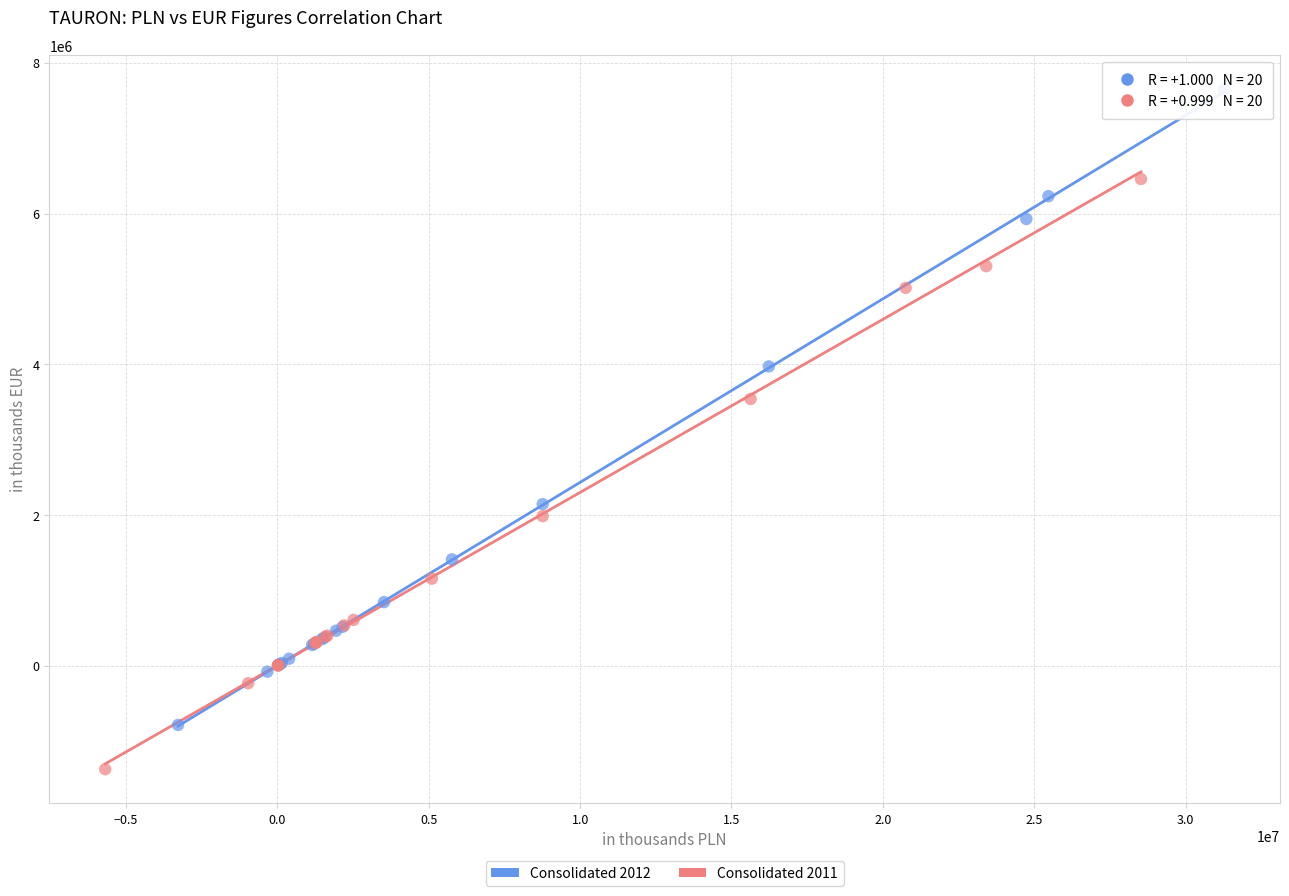

Which series reaches the minimum Y coordinate?

Consolidated 2011